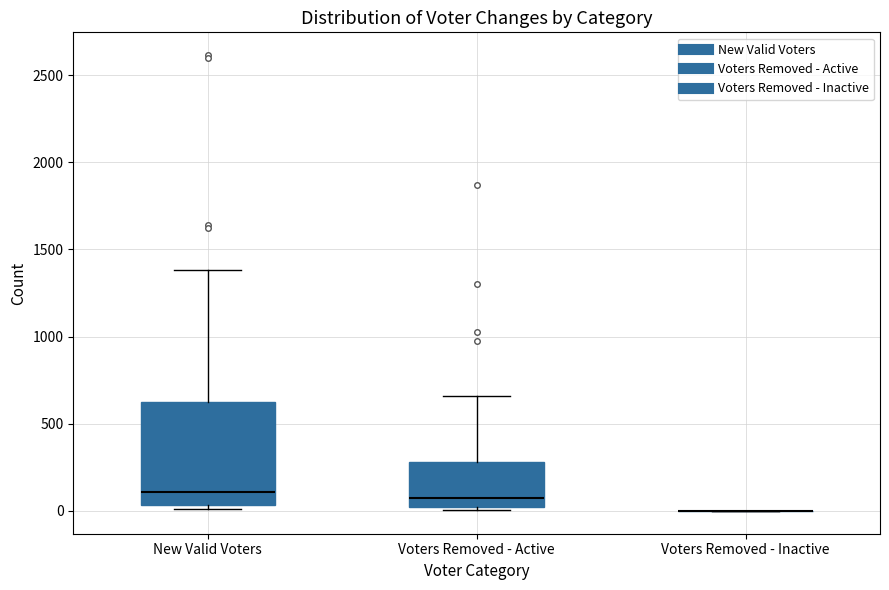

Reading left to right, read every box against the y-axis: the position of its median line, the range the box covers, and the ends of its whiskers. The values are not printed on the chart, so give them approximately, as read against the axis.

New Valid Voters: median 100, box 50 to 600, whiskers 0 to 1400
Voters Removed - Active: median 50, box 0 to 300, whiskers 0 (just below the box's lower edge) to 650
Voters Removed - Inactive: box collapsed to a line at 0, whiskers 0 to 0